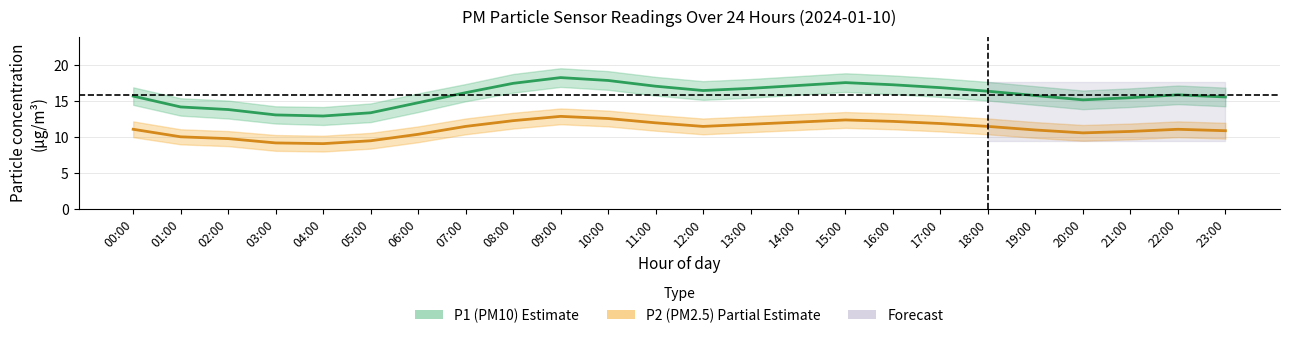

At which category is the sum across all series the highest?

09:00